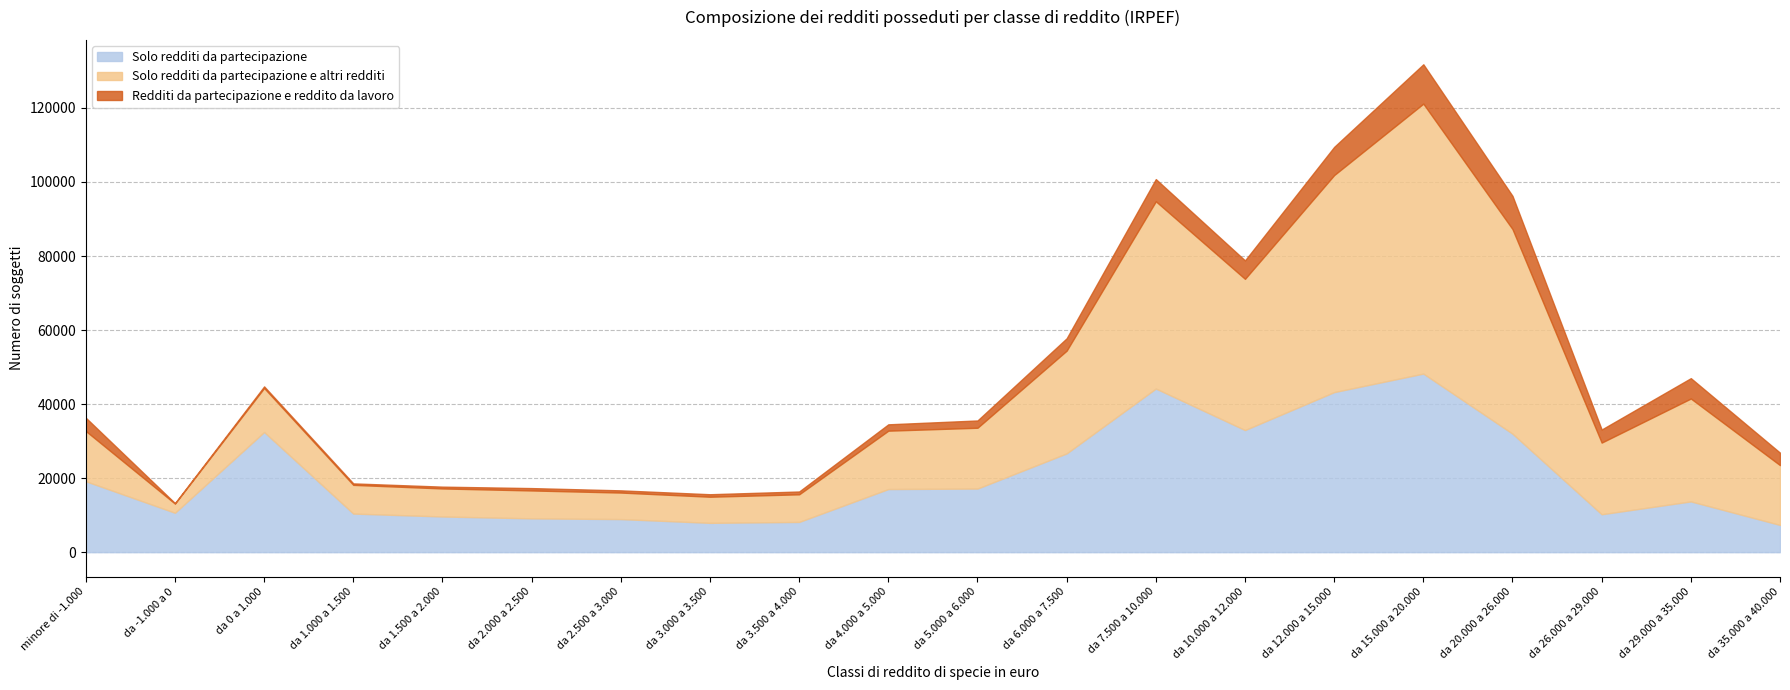

How many data points does each series have?

20